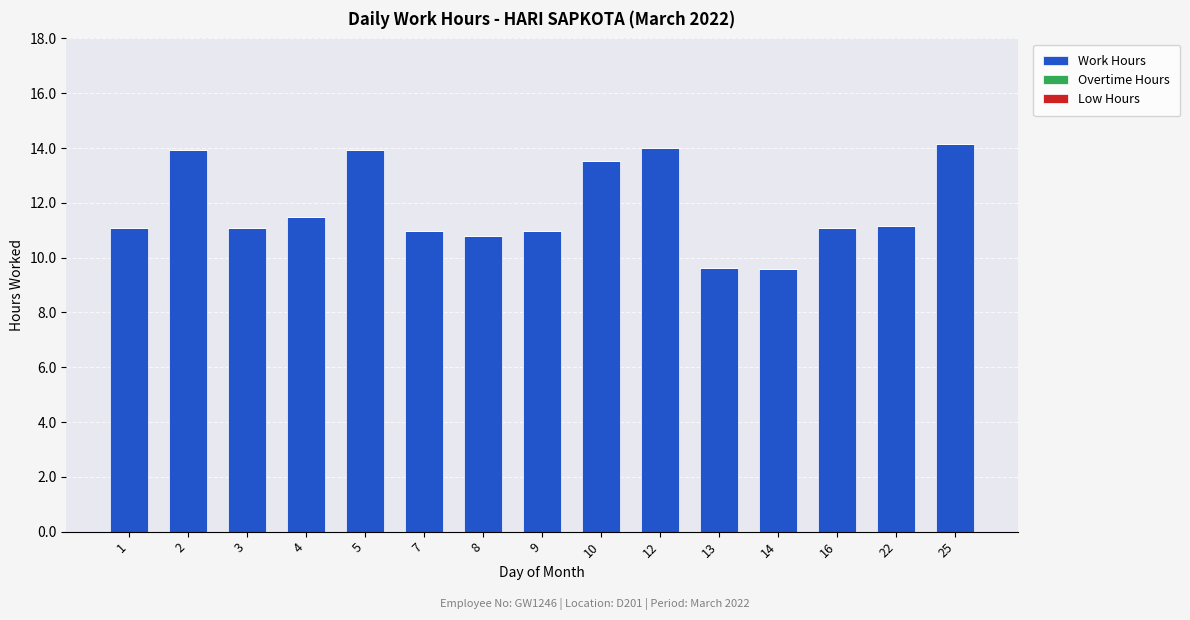

What is the smallest value displayed?

9.6